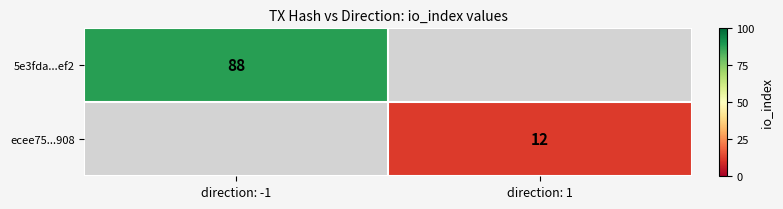

Is the value of 5e3fda...ef2 at direction: -1 greater than the value of ecee75...908 at direction: 1?

Yes